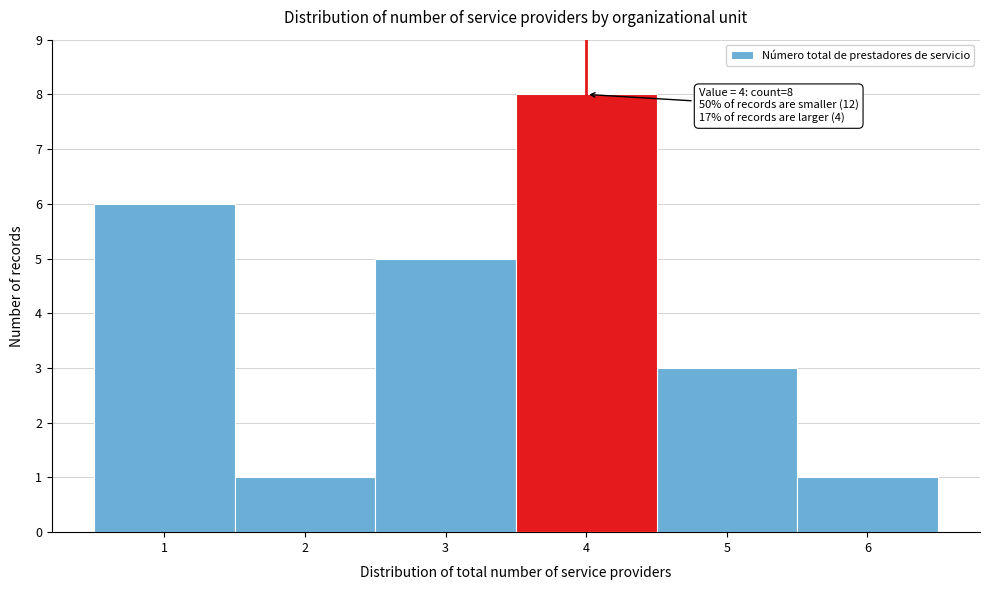

Which range on the x-axis has the tallest bar?

3.5 to 4.5